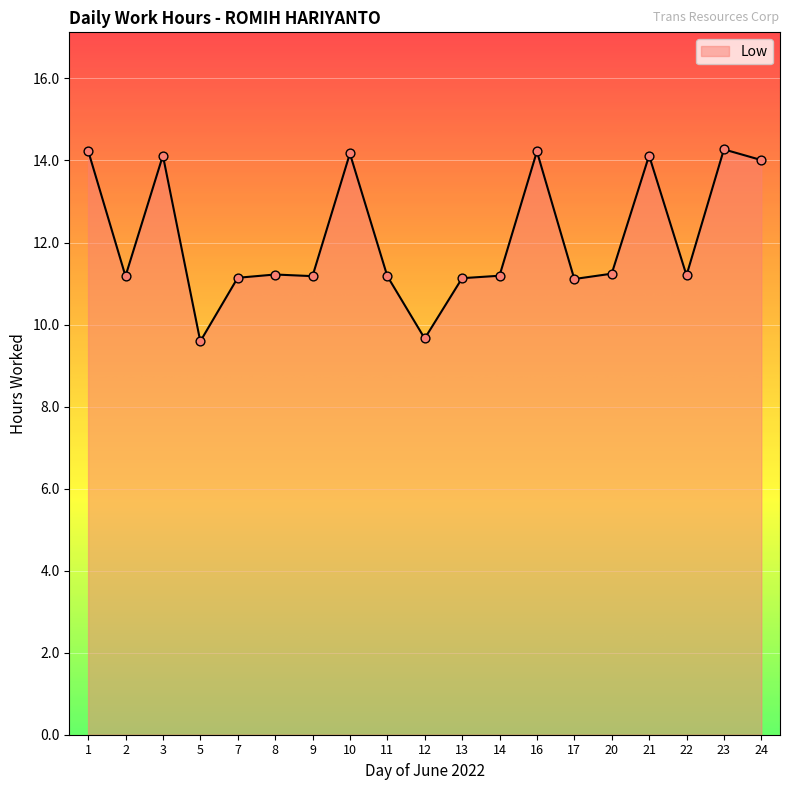

Approximately how many times larger is the value at 21 compared to 13?

1.3